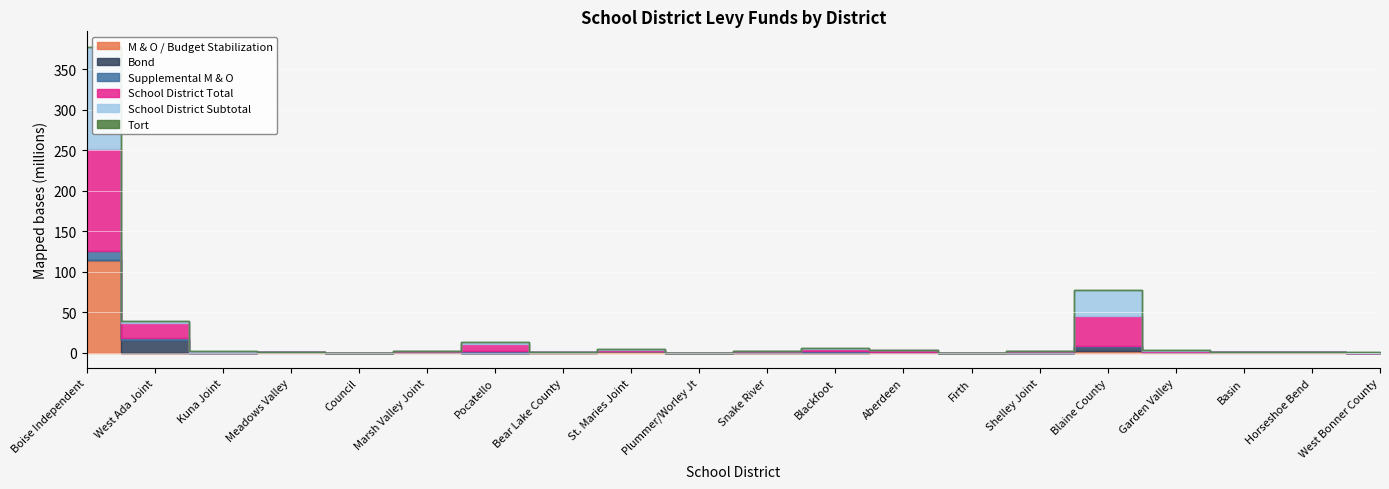

Rank the series at Boise Independent from lowest to highest value.

Bond, Tort, Supplemental M & O, M & O / Budget Stabilization, School District Total, School District Subtotal